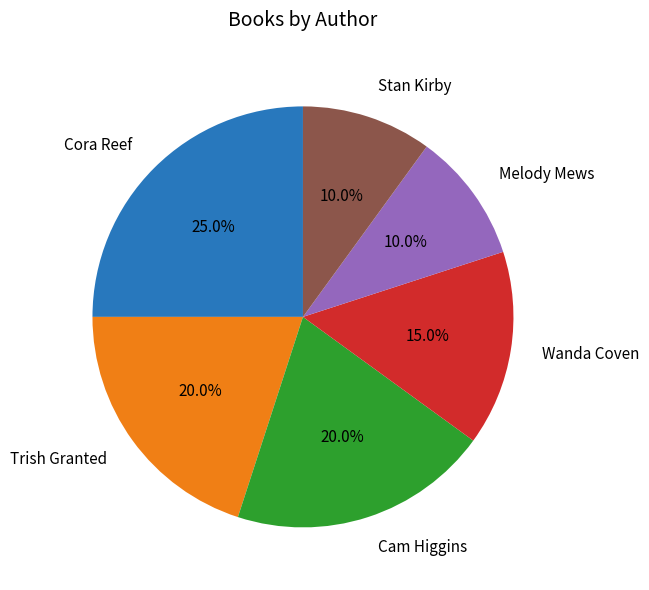

To the nearest percent, what is the difference between the largest and smallest slice percentages?

15%